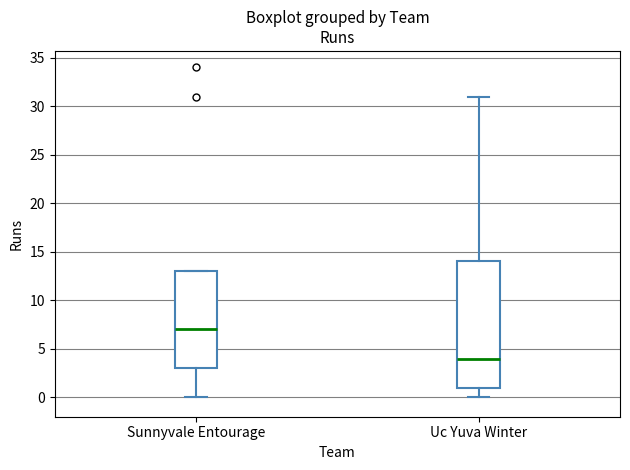

Where is the lower edge of the box for Sunnyvale Entourage on the y-axis? The values are not printed on the chart, so give them approximately, as read against the axis.

3